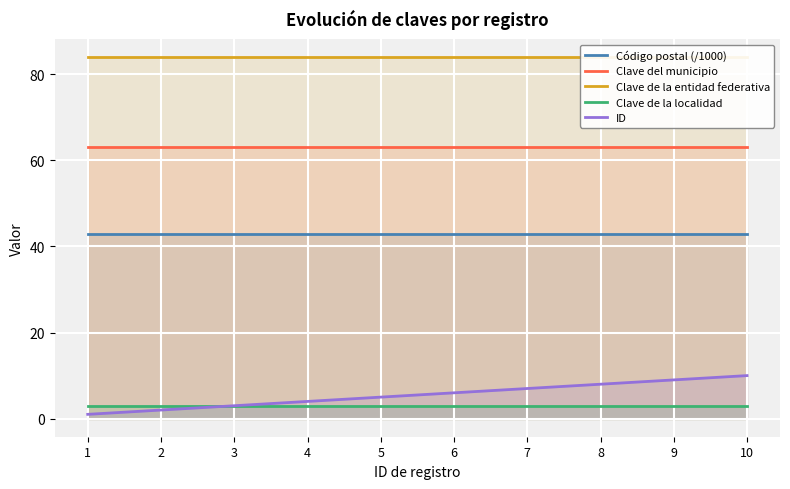

What is the lowest value of the Código postal (/1000) series?

42.9